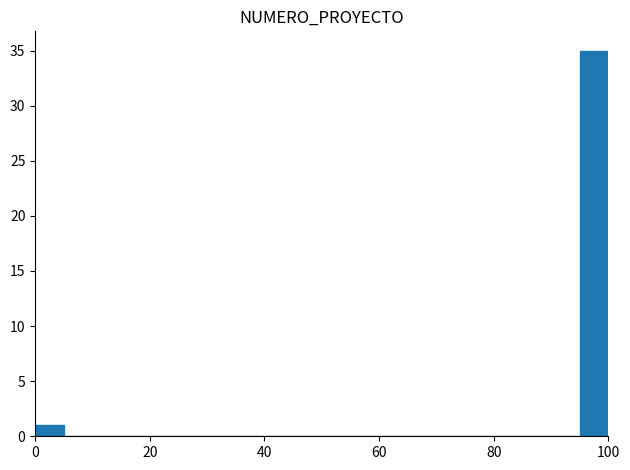

Around what value on the x-axis is the tallest bar? Give the approximate position of its centre, as read against the axis.

98